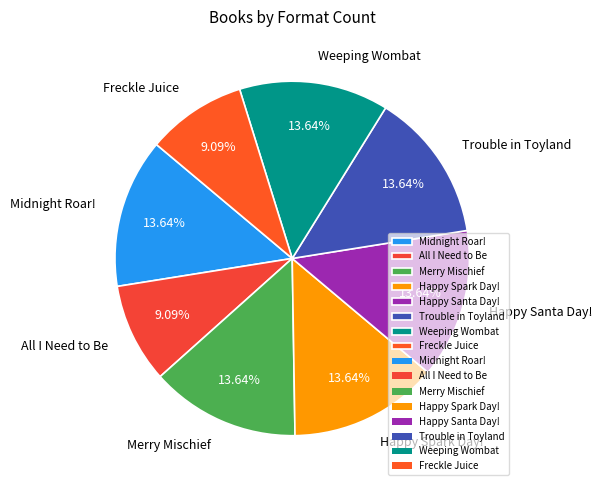

How many segments does this pie chart have?

8